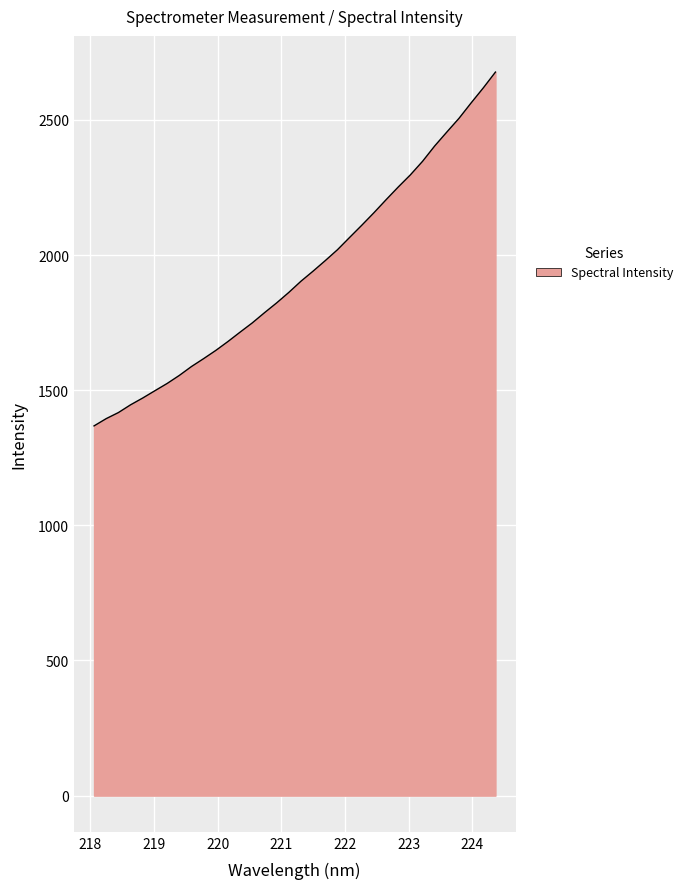

What is the minimum value shown in the chart?

1367.8